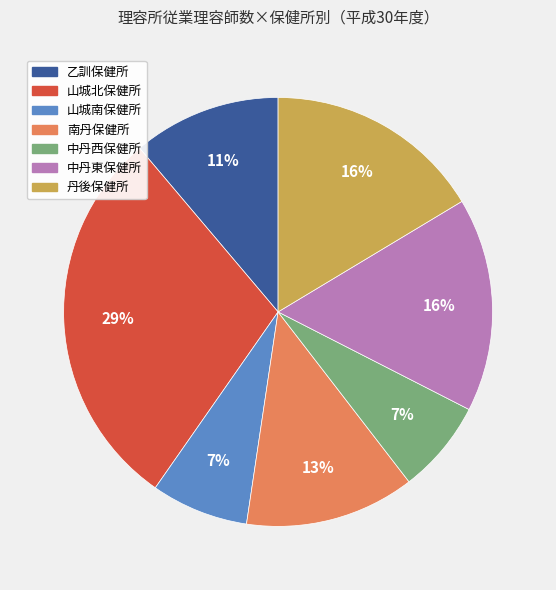

To the nearest percent, what percentage of the pie is 南丹保健所?

13%